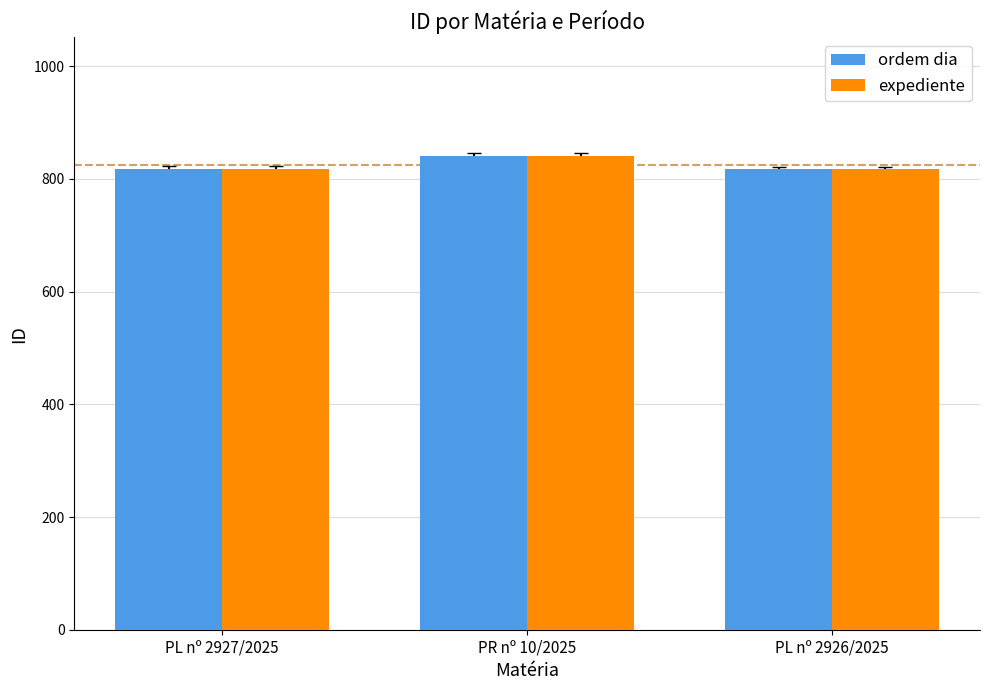

Where is ordem dia nearest to the value 829?

PL nº 2927/2025